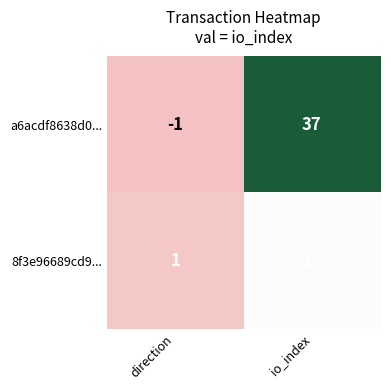

Which series has the largest total across all categories?

a6acdf8638d0...